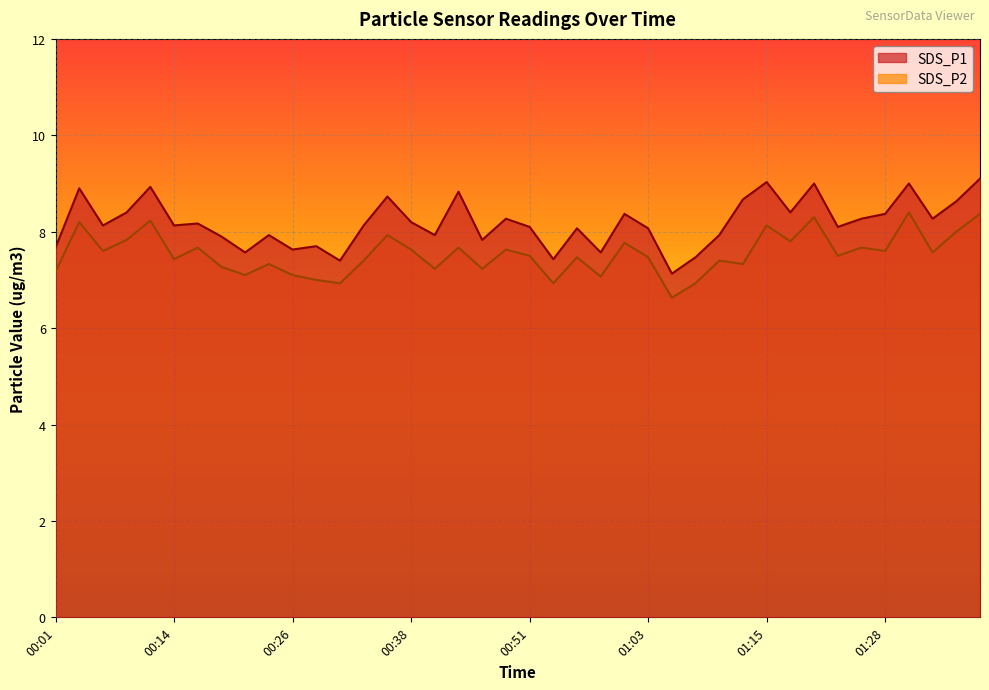

Is it true that SDS_P1 equals 12.8 at 00:38?

False